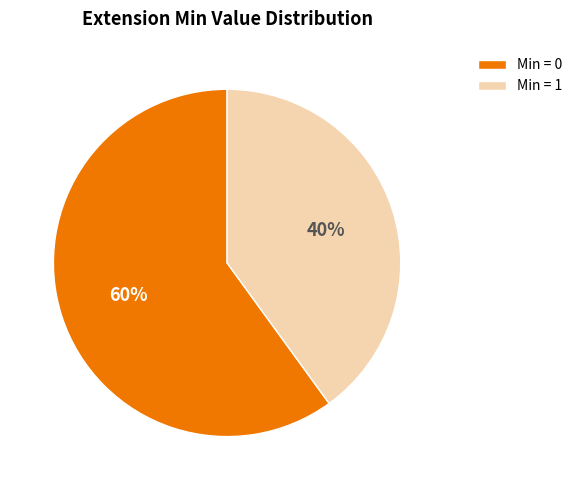

How many segments does this pie chart have?

2